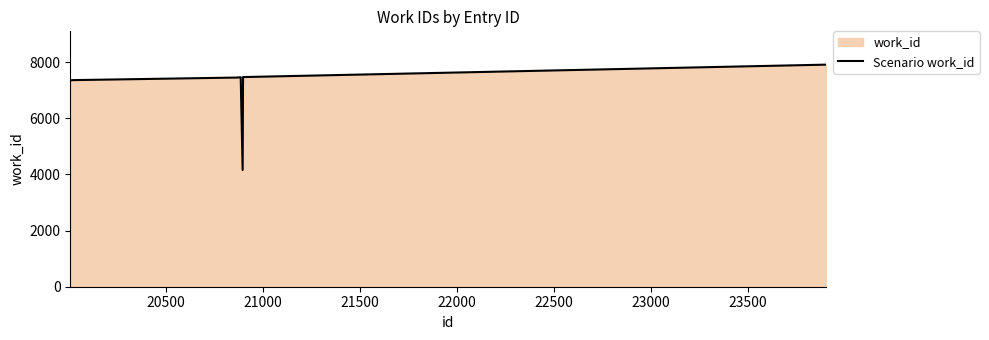

What is the maximum value shown in the chart?

7913